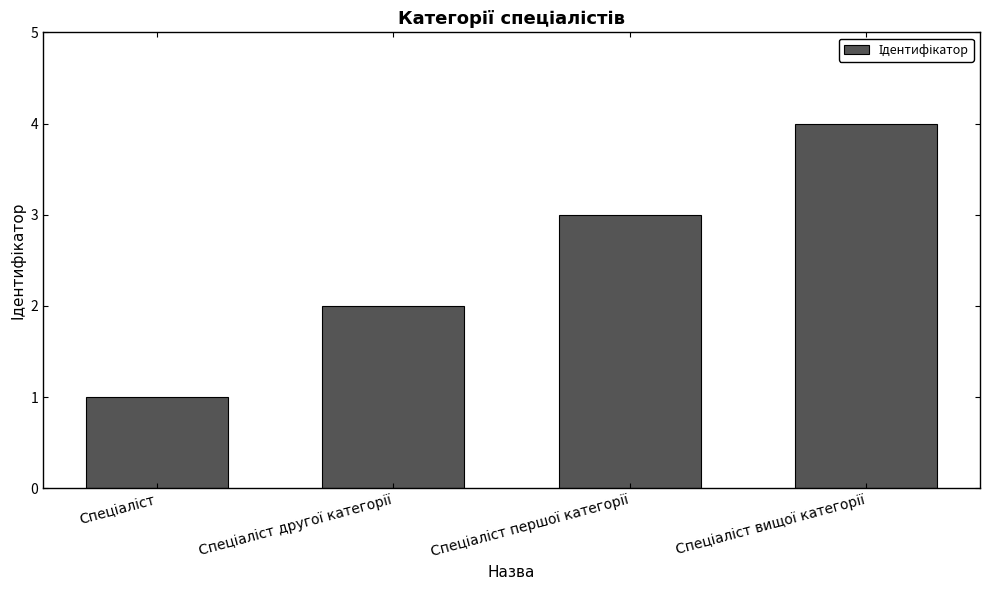

What is the sum of all values?

10